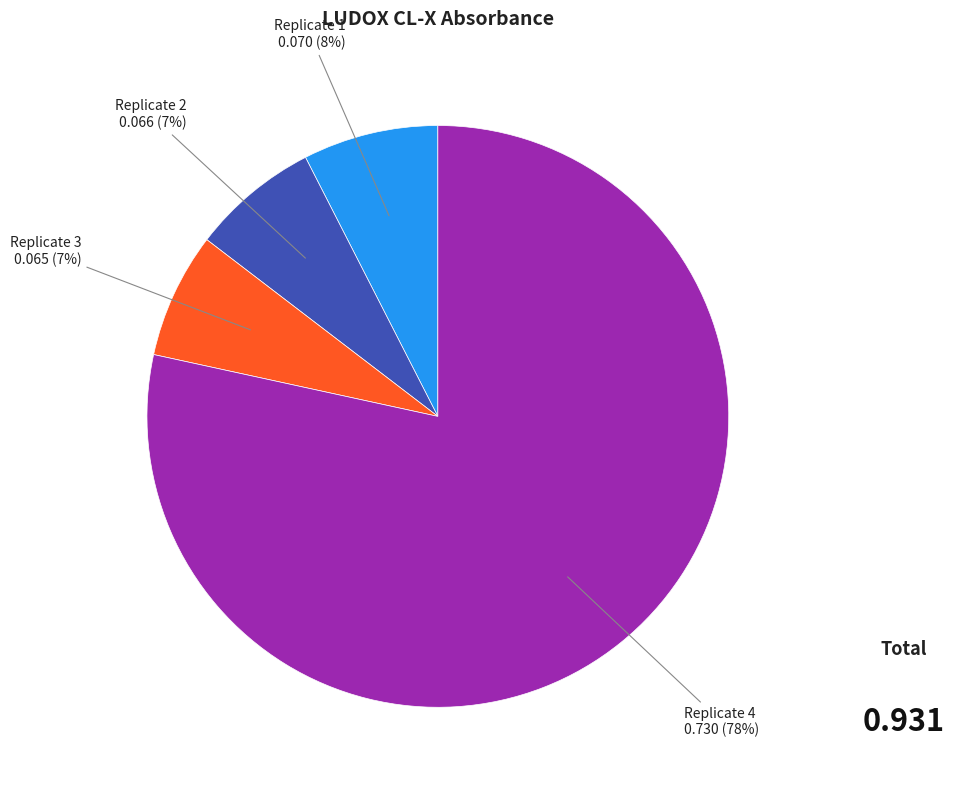

Combined, do Replicate 2 and Replicate 4 account for over 50%?

Yes